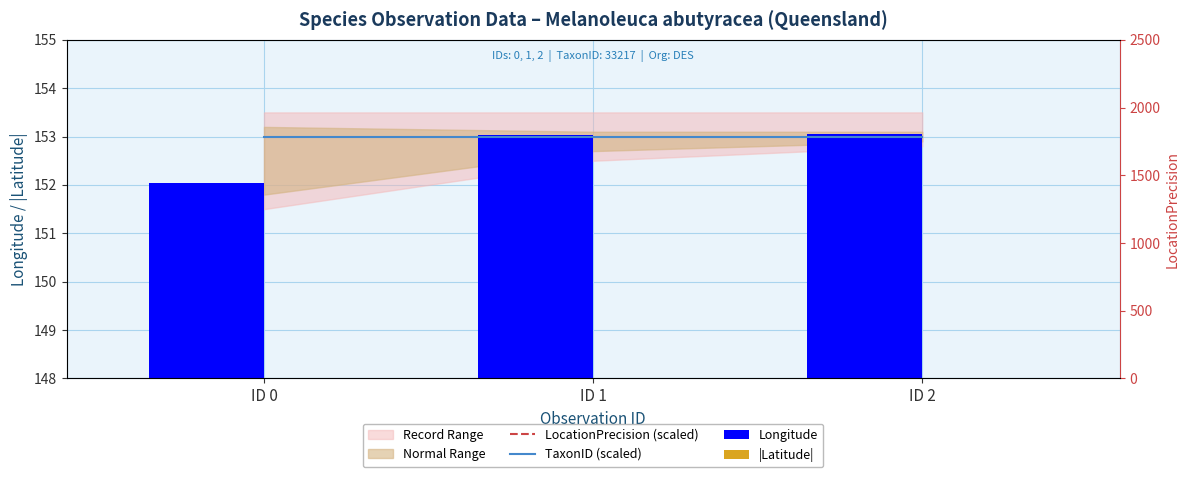

How many data points does each series have?

3